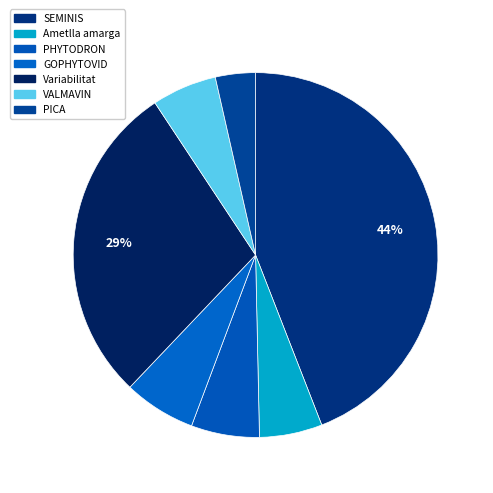

Count the number of slices in the pie.

7